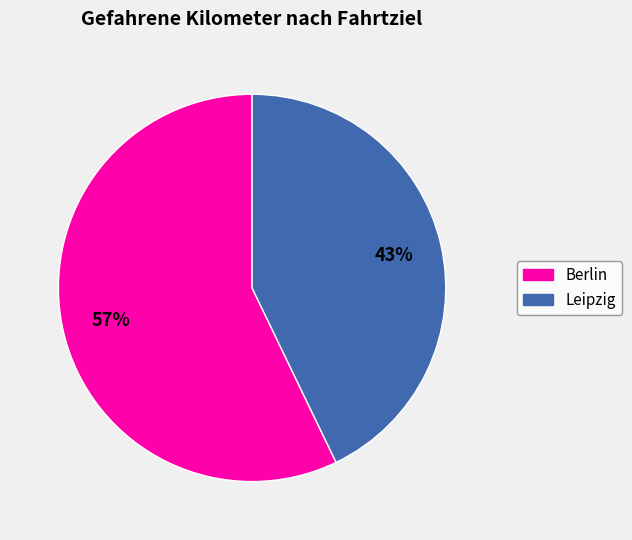

To the nearest percent, what percentage of the pie is Berlin?

57%